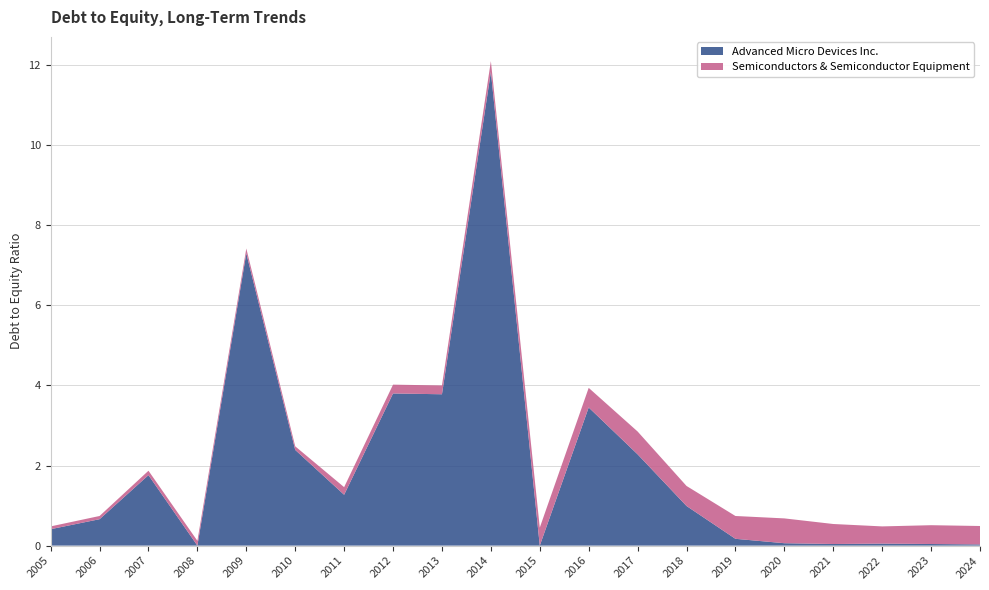

Reading left to right, transcribe all the data shown in this chart.

Advanced Micro Devices Inc.: 0.4	0.7	1.8	0.0	7.3	2.4	1.3	3.8	3.8	11.8	0.0	3.5	2.3	1.0	0.2	0.1	0.0	0.1	0.0	0.0
Semiconductors & Semiconductor Equipment: 0.1	0.1	0.1	0.1	0.1	0.1	0.2	0.2	0.2	0.3	0.5	0.5	0.6	0.5	0.6	0.6	0.5	0.4	0.5	0.5